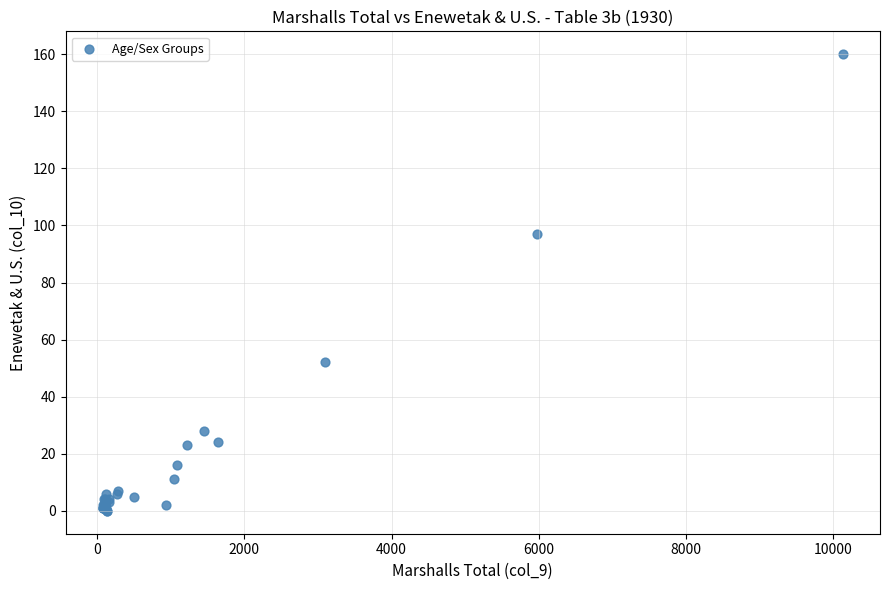

What Y value in the scatter plot is closest to 80?

97